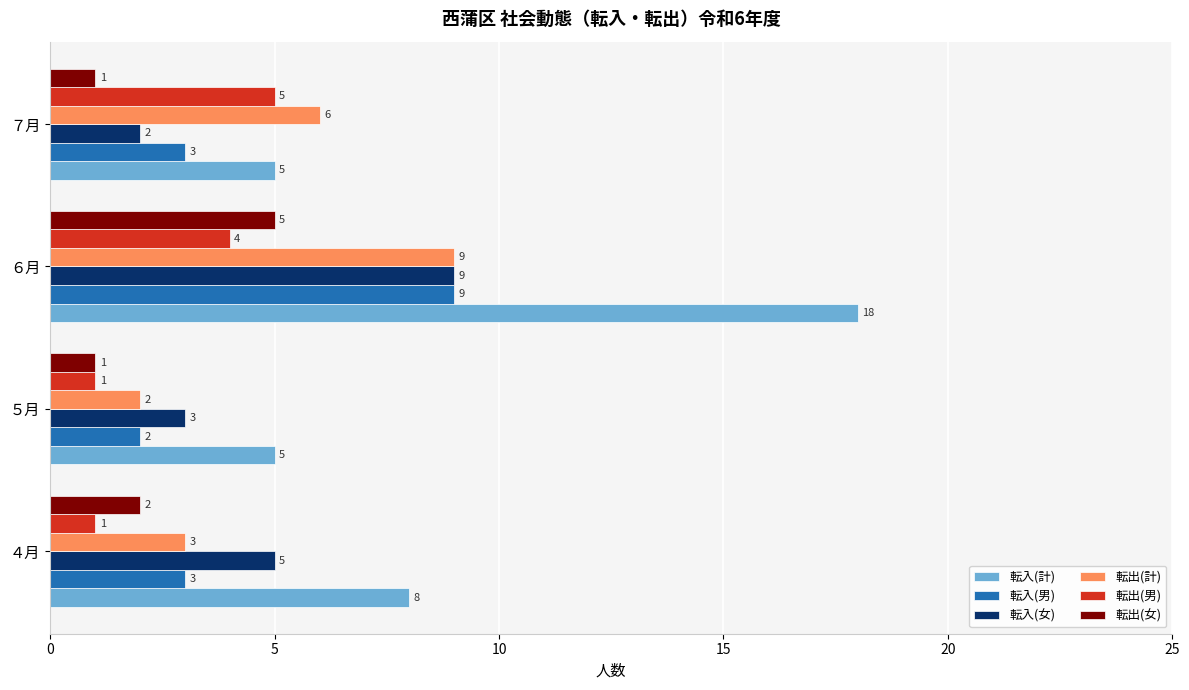

At which label is 転出(女) closest to 3?

４月